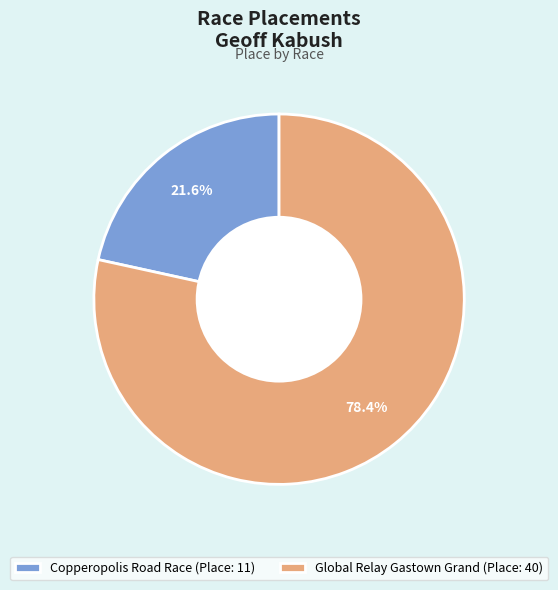

To the nearest percent, what is the combined percentage of Copperopolis Road Race and Global Relay Gastown Grand?

100%